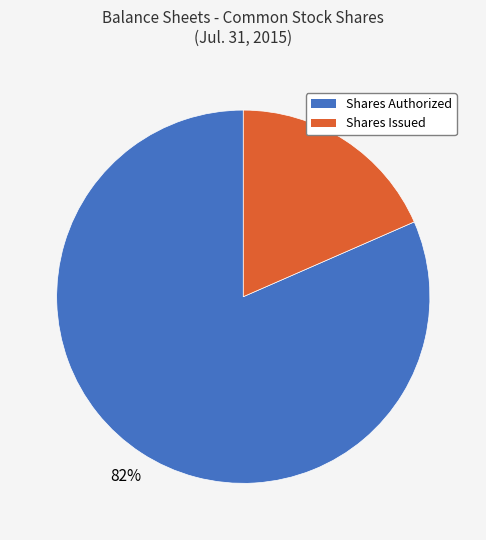

What percentage is the Shares Authorized slice, to the nearest percent?

82%